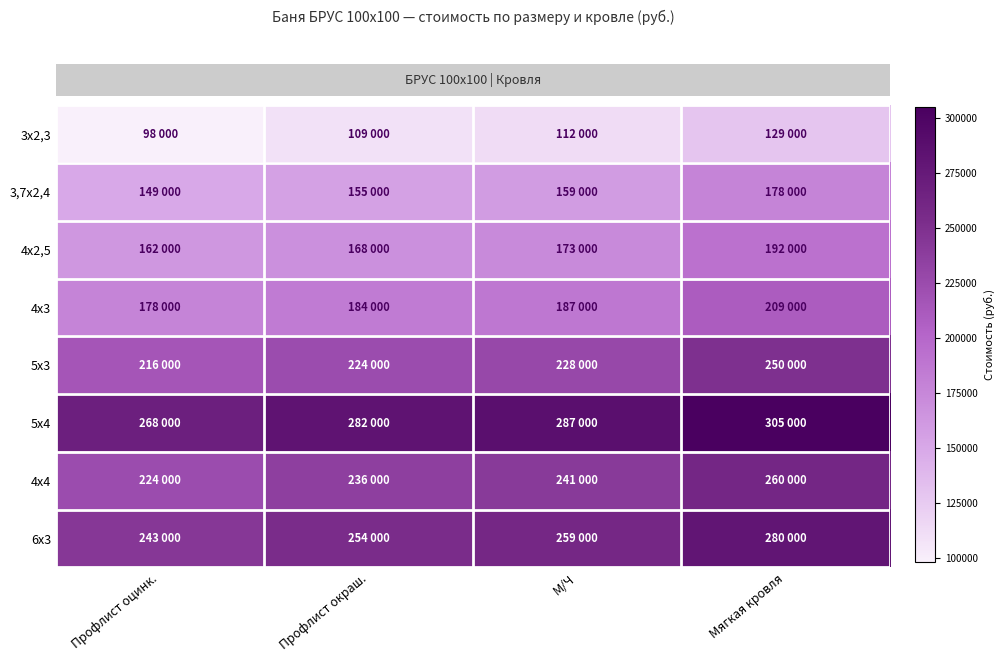

Which category has the lowest value across all series?

Профлист оцинк.